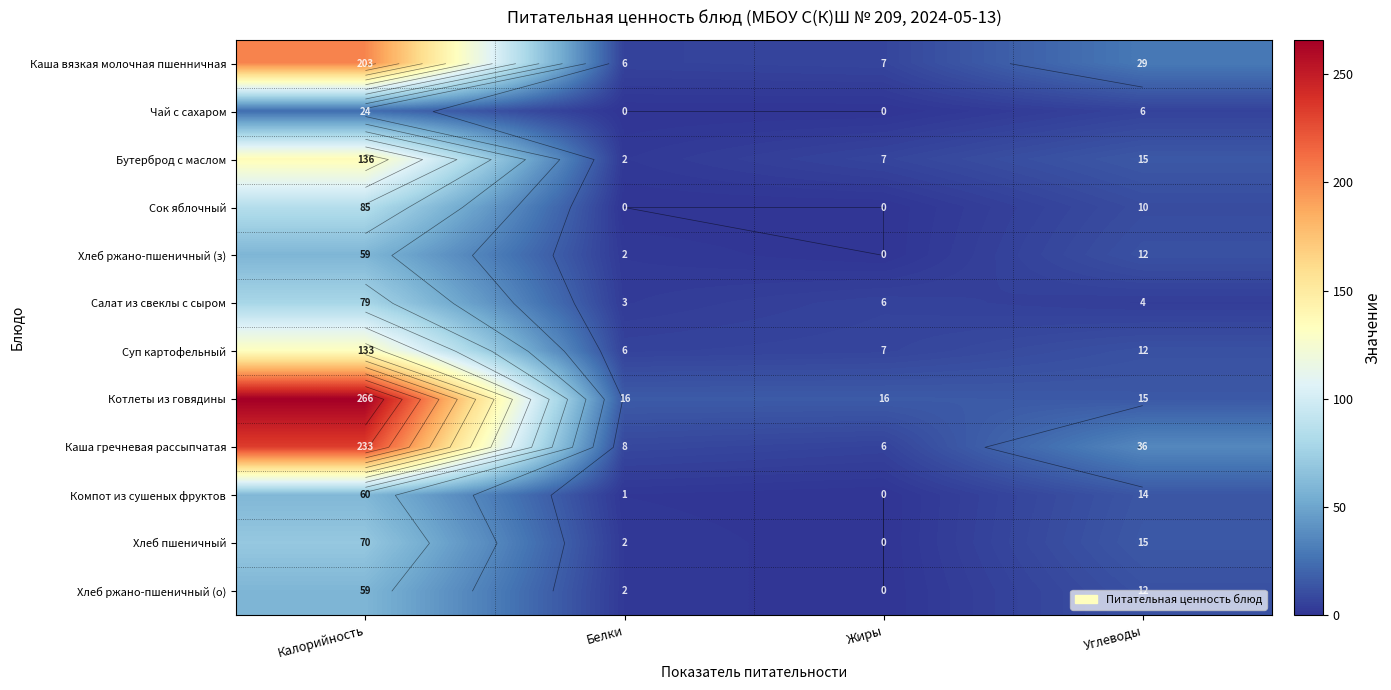

Rank the series at Калорийность from lowest to highest value.

Чай с сахаром, Хлеб ржано-пшеничный (з), Хлеб ржано-пшеничный (о), Компот из сушеных фруктов, Хлеб пшеничный, Салат из свеклы с сыром, Сок яблочный, Суп картофельный, Бутерброд с маслом, Каша вязкая молочная пшенничная, Каша гречневая рассыпчатая, Котлеты из говядины